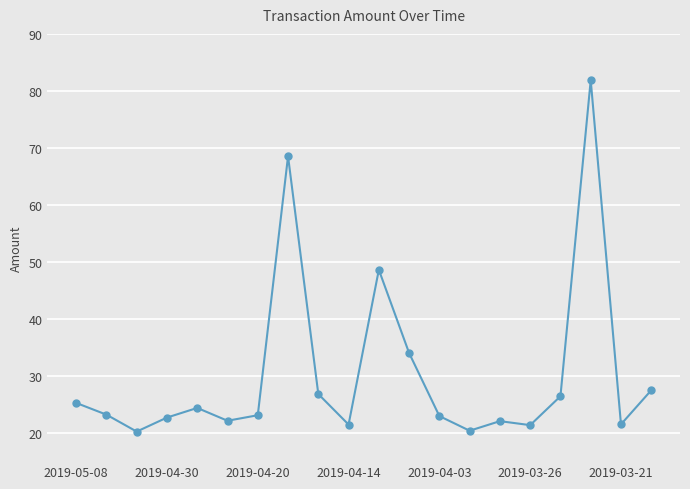

What is the greatest value displayed?

81.9